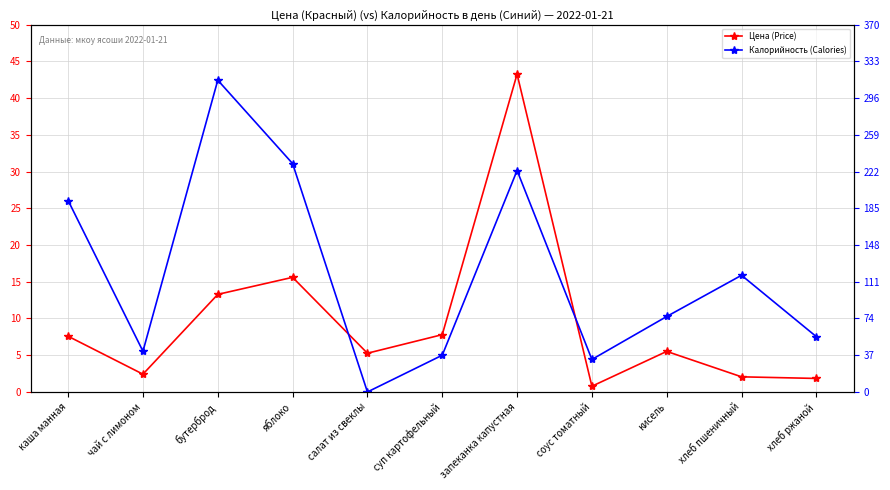

At which category does Цена (Price) reach its first local peak?

яблоко